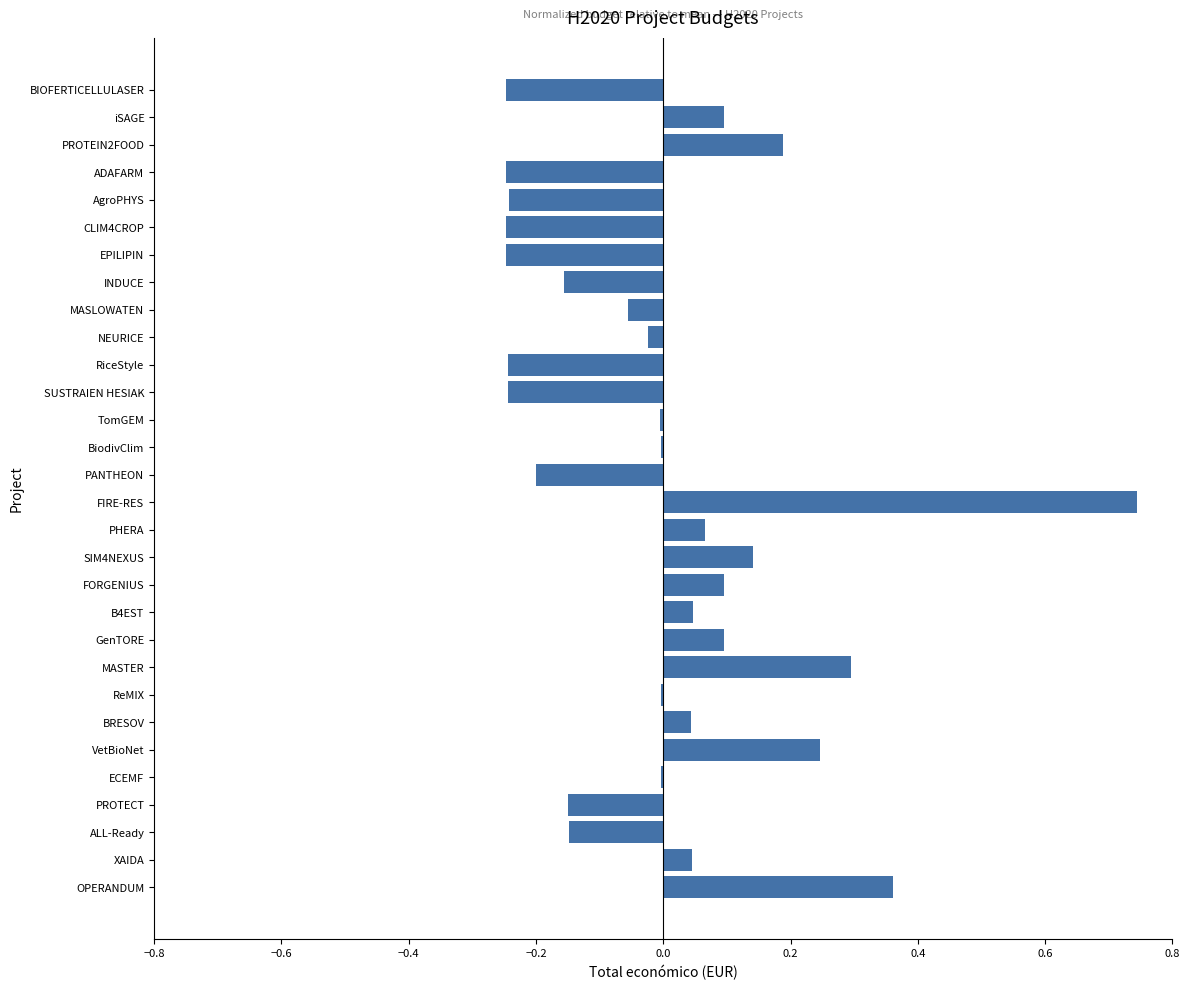

What is the change in value from GenTORE to INDUCE?

-0.3